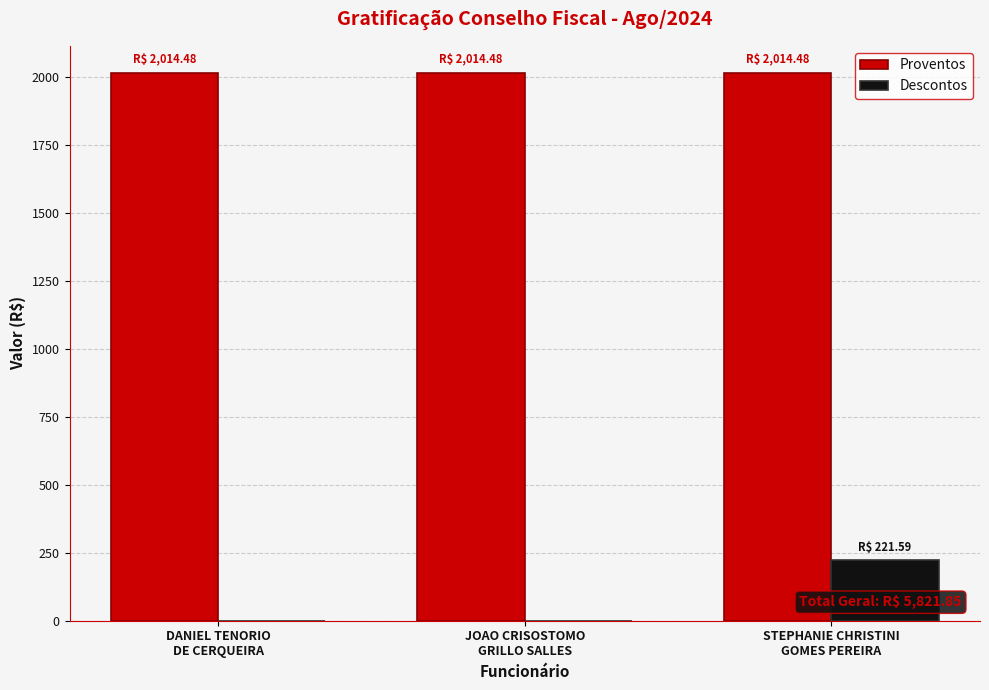

Which series has the largest range (max minus min)?

Descontos